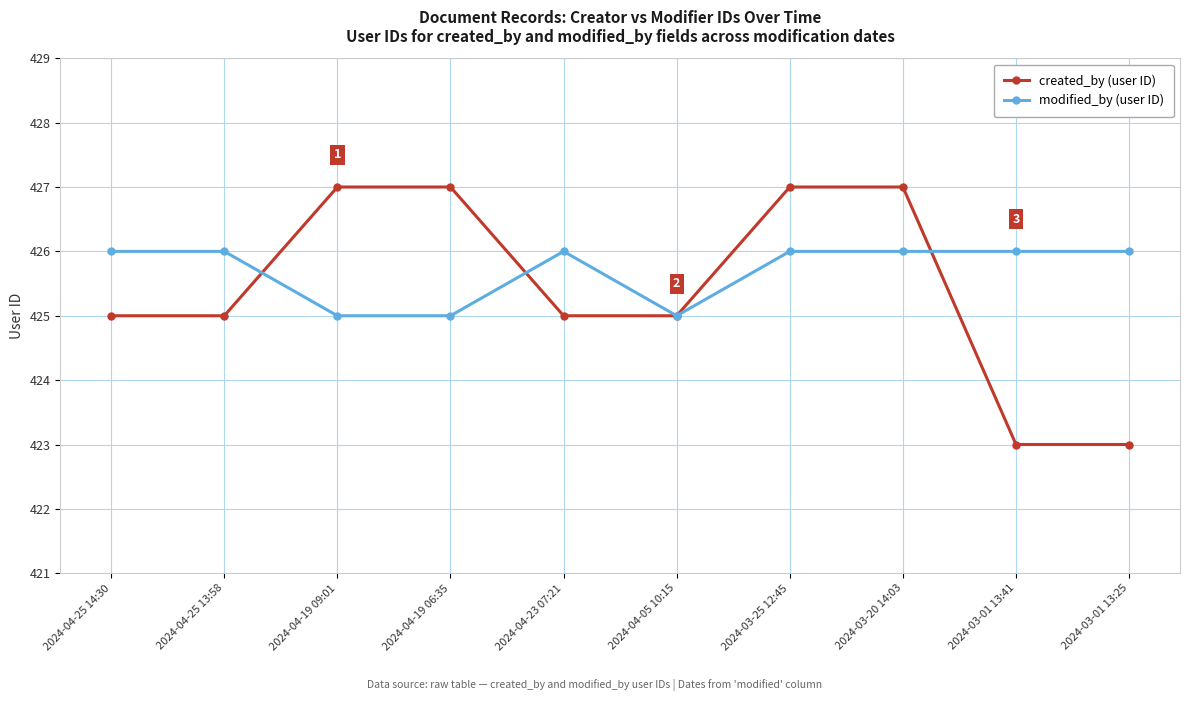

Is the value of created_by (user ID) at 2024-04-19 06:35 greater than the value of modified_by (user ID) at 2024-04-23 07:21?

Yes